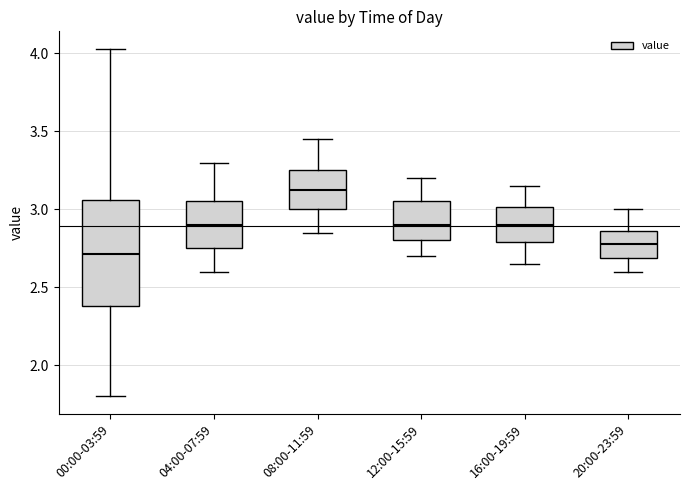

Which box's median line is the highest?

08:00-11:59